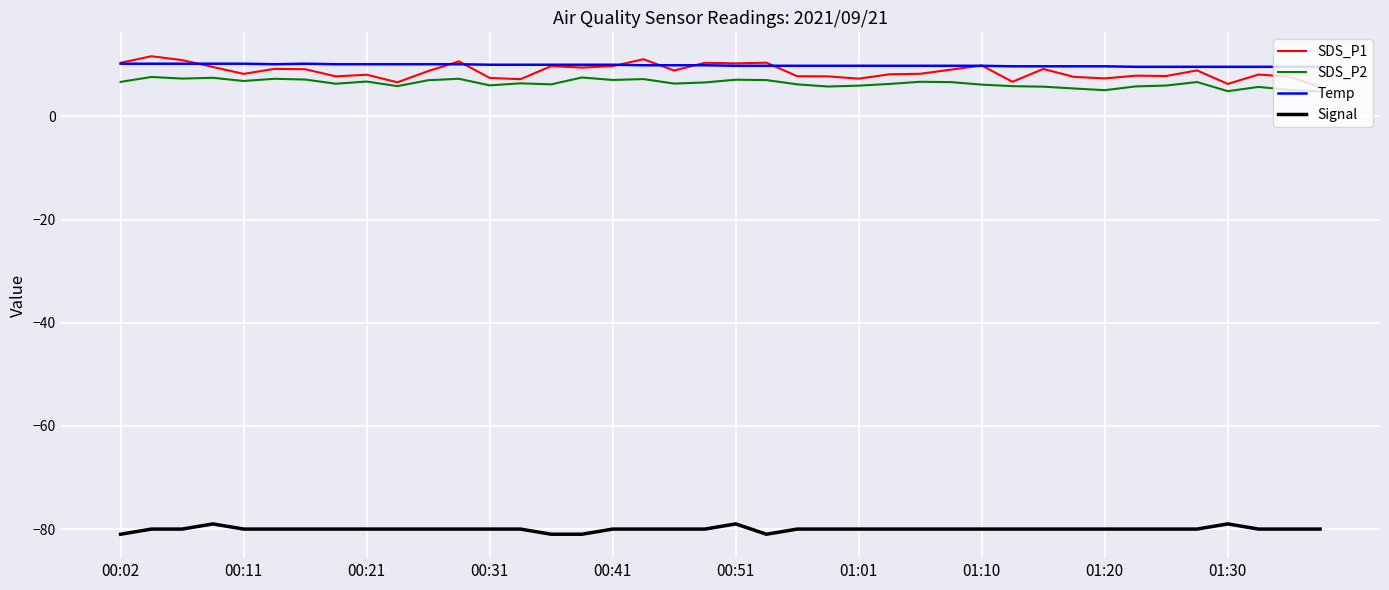

Which series has the largest range (max minus min)?

SDS_P1